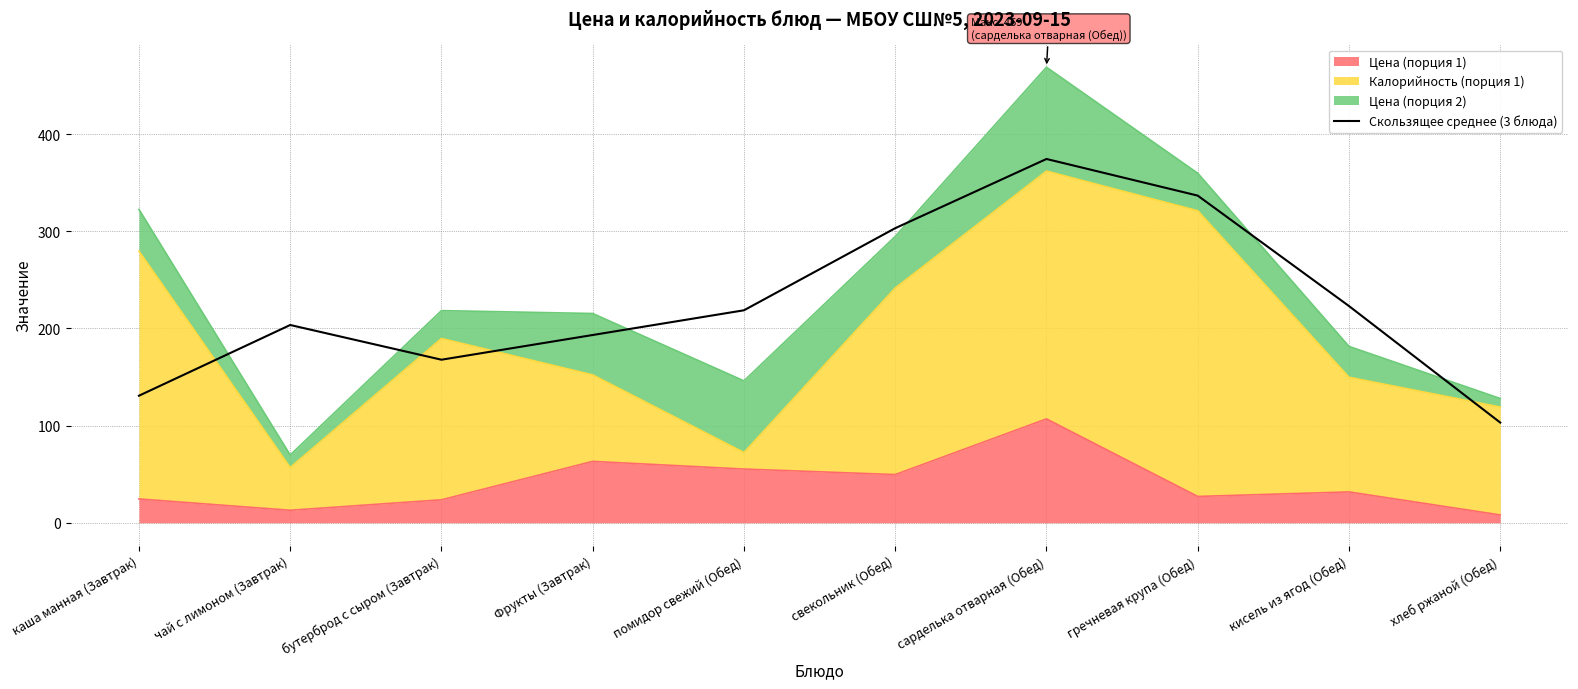

Which has a higher value, каша манная (Завтрак) or хлеб ржаной (Обед)?

каша манная (Завтрак)